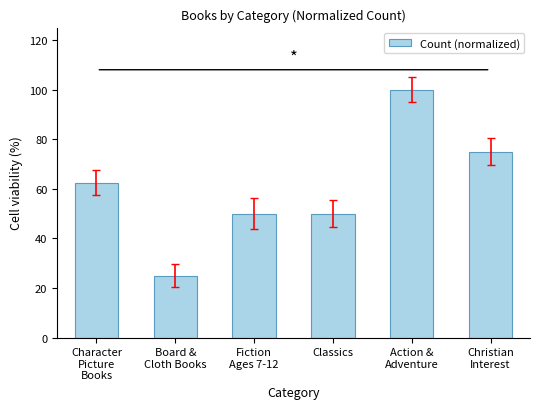

What is the label of the 4th bar from the left?

Classics